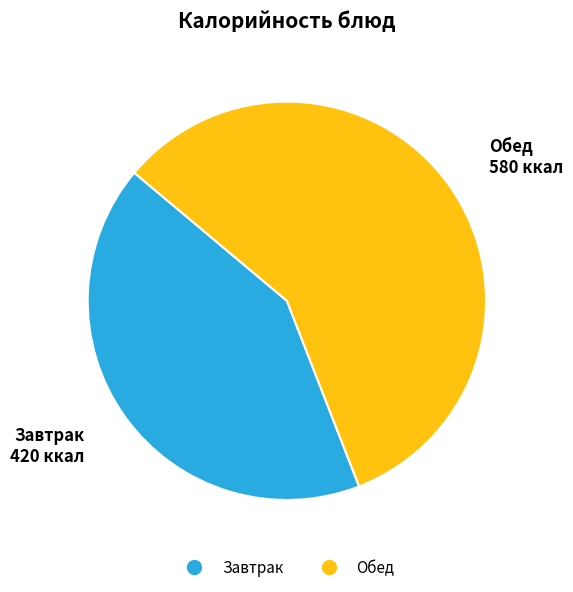

Is there a majority slice in this chart?

Yes